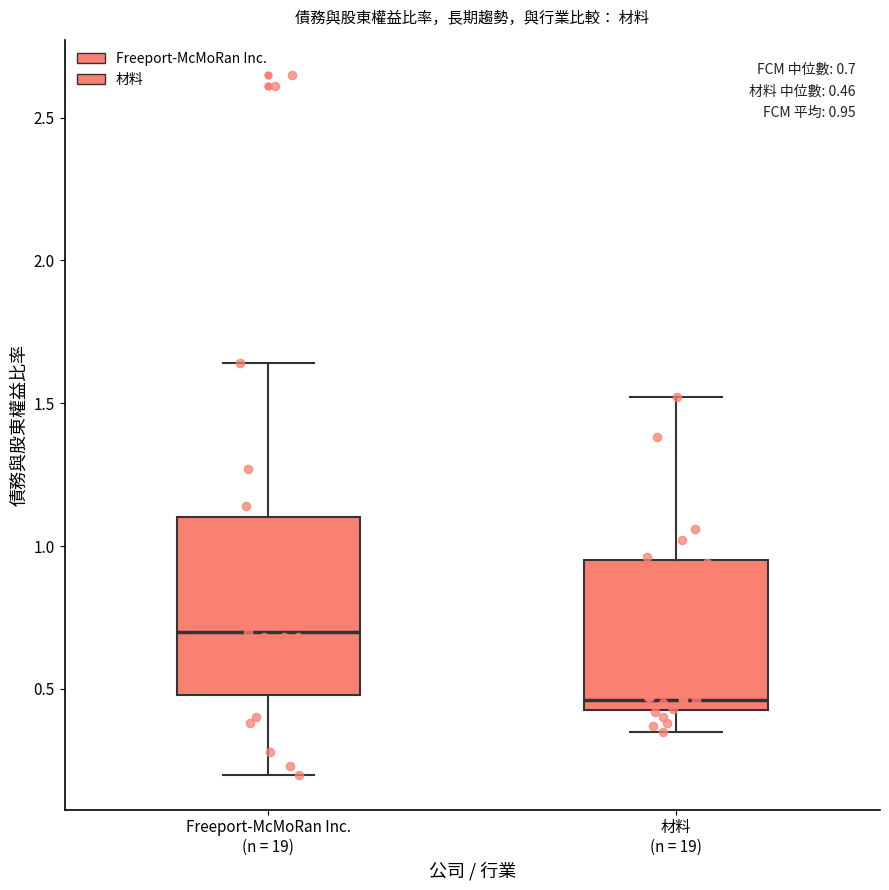

Which box has the lowest median line?

材料 (n = 19)